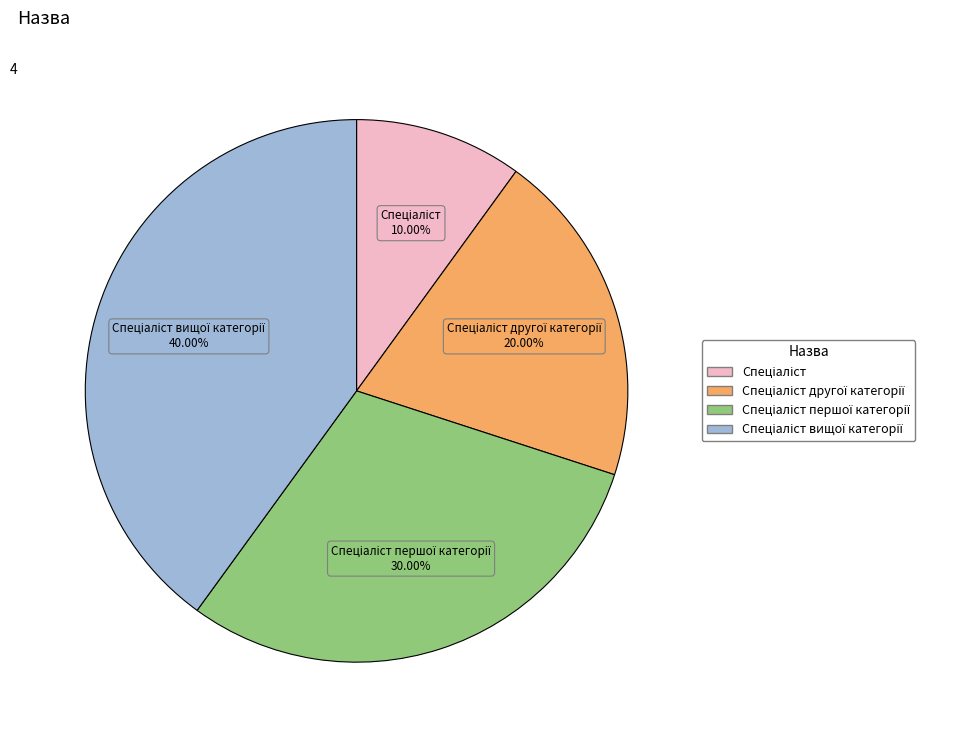

Is there a majority slice in this chart?

No